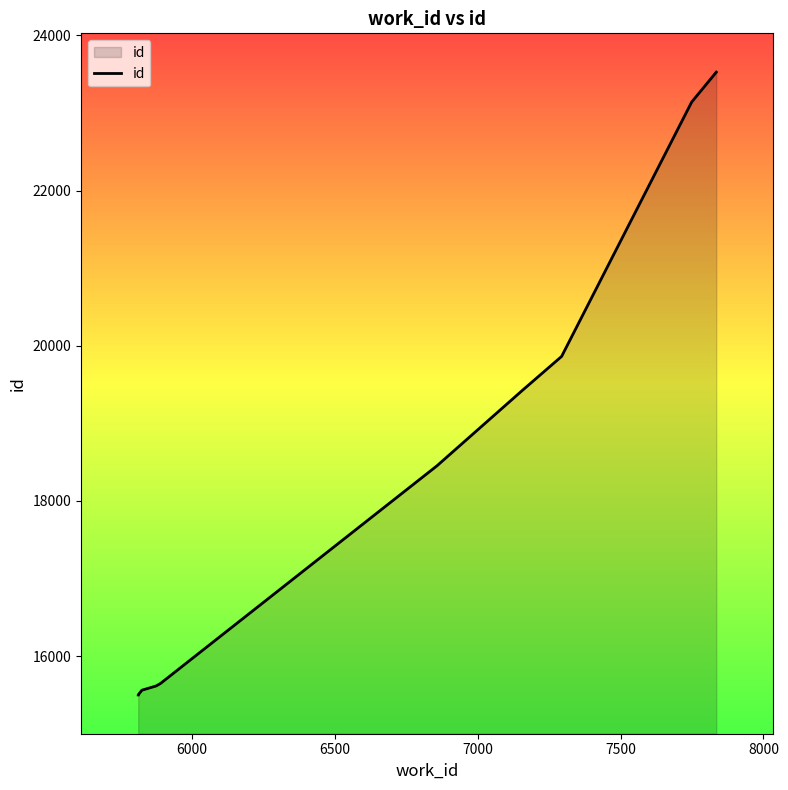

What is the label of the 9th point from the right?

6000